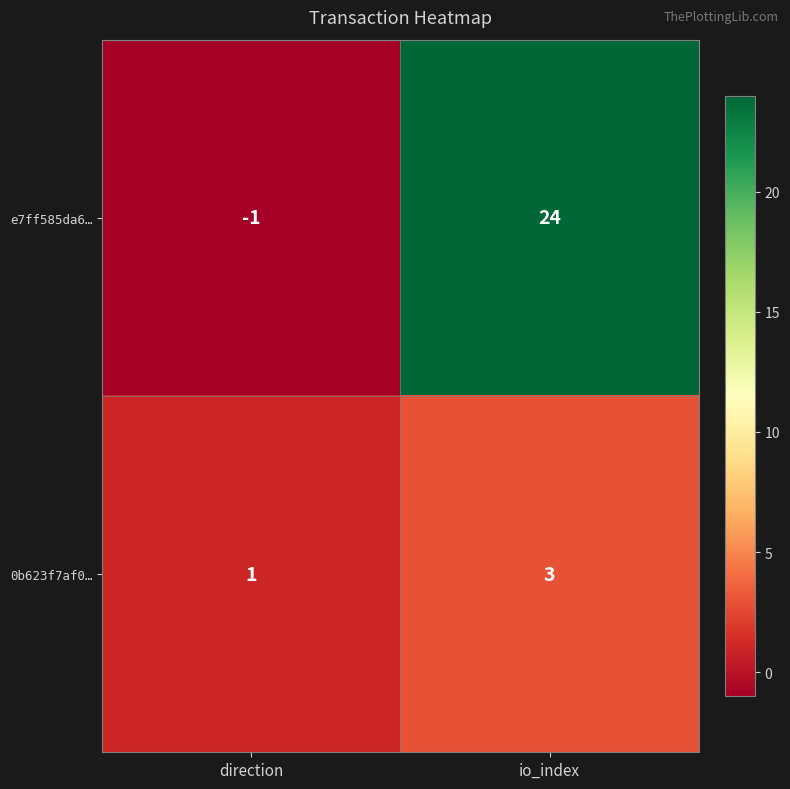

How many positive values does the e7ff585da6… series have?

1